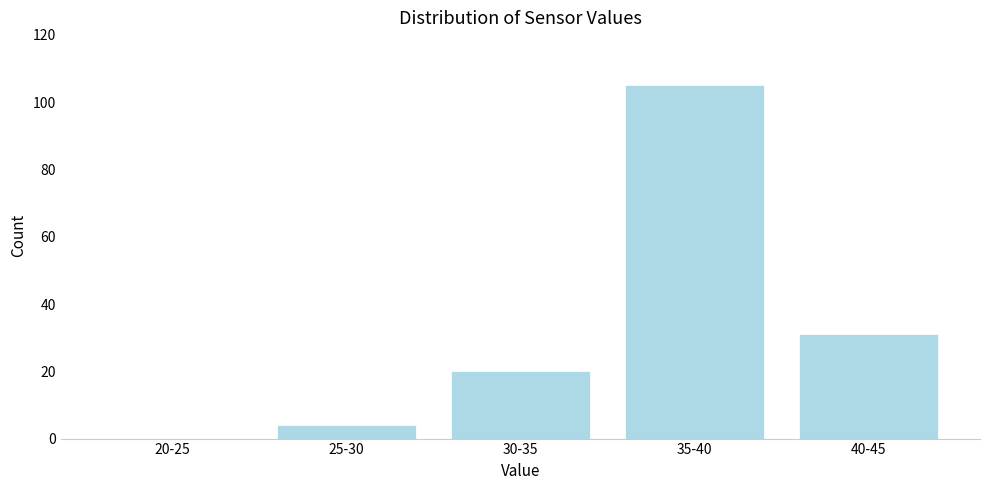

Reading left to right, what are all the values shown in this chart?

20-25=0	25-30=4	30-35=20	35-40=105	40-45=31